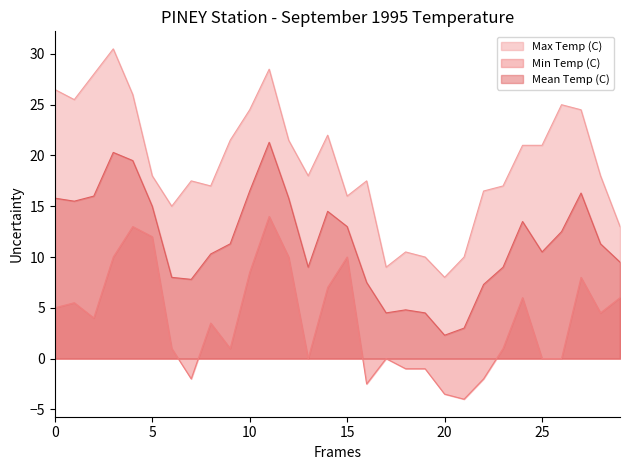

True or false: Mean Temp (C) has more than 1 interior local peaks.

True